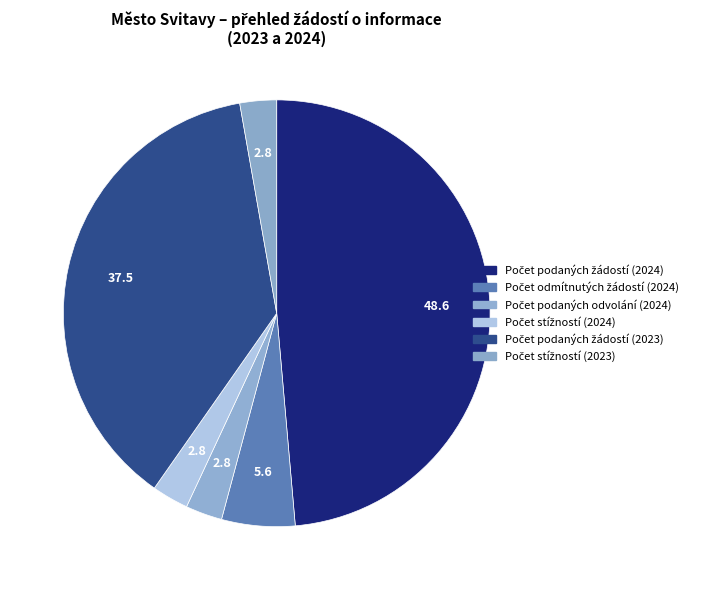

Count the number of slices in the pie.

6